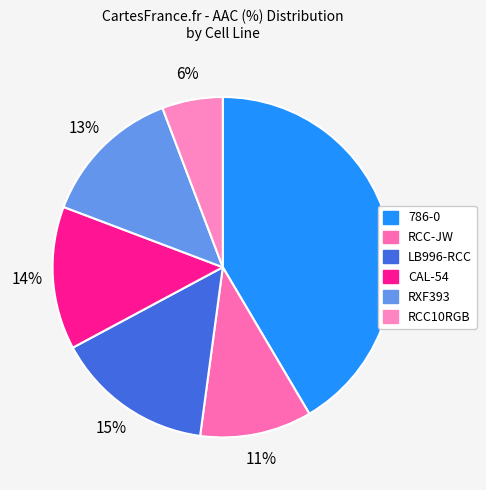

What percentage is the RXF393 slice, to the nearest percent?

13%